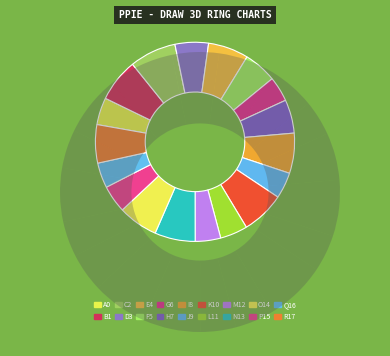

Is there any slice that represents more than half of the pie?

No